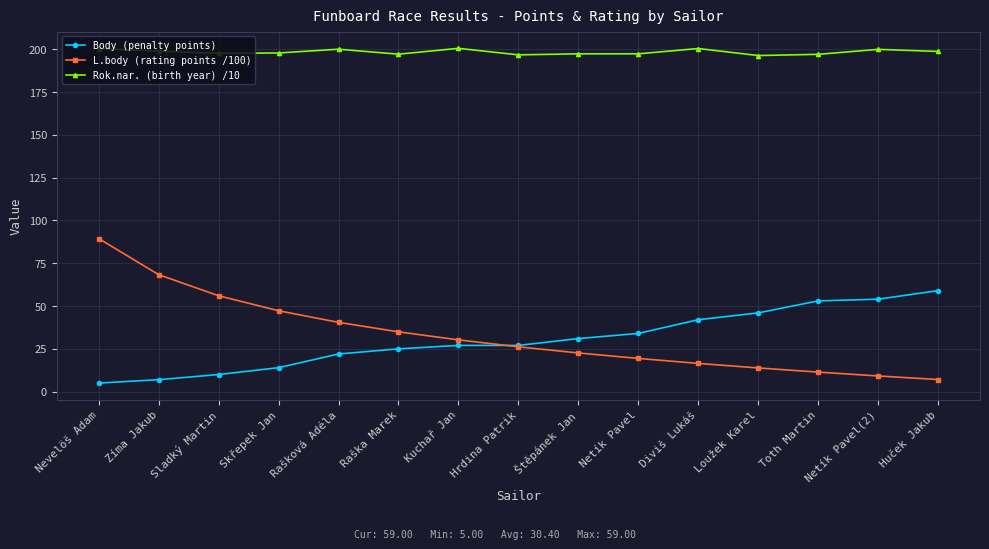

Is it true that Body (penalty points) equals 11.3 at Diviš Lukáš?

False